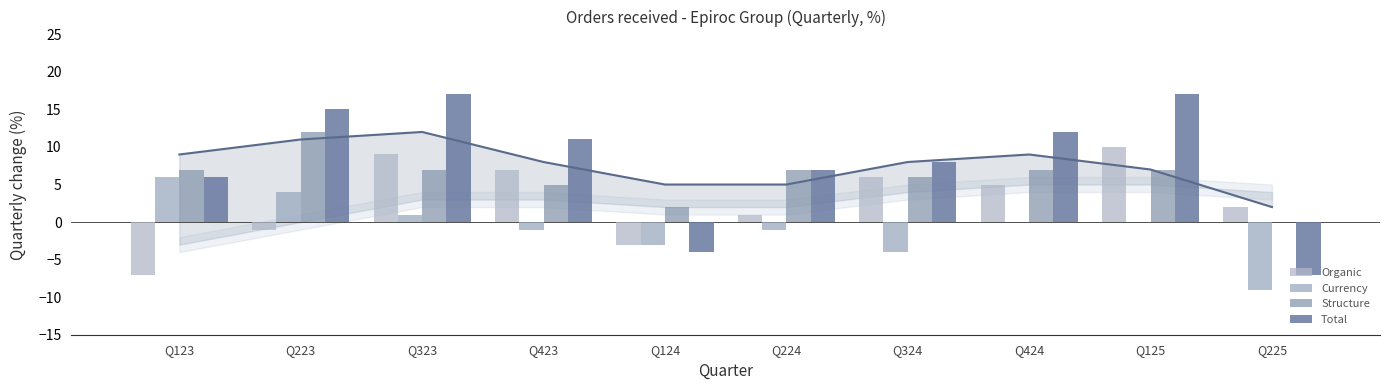

What is the label of the 7th bar from the left?

Q324